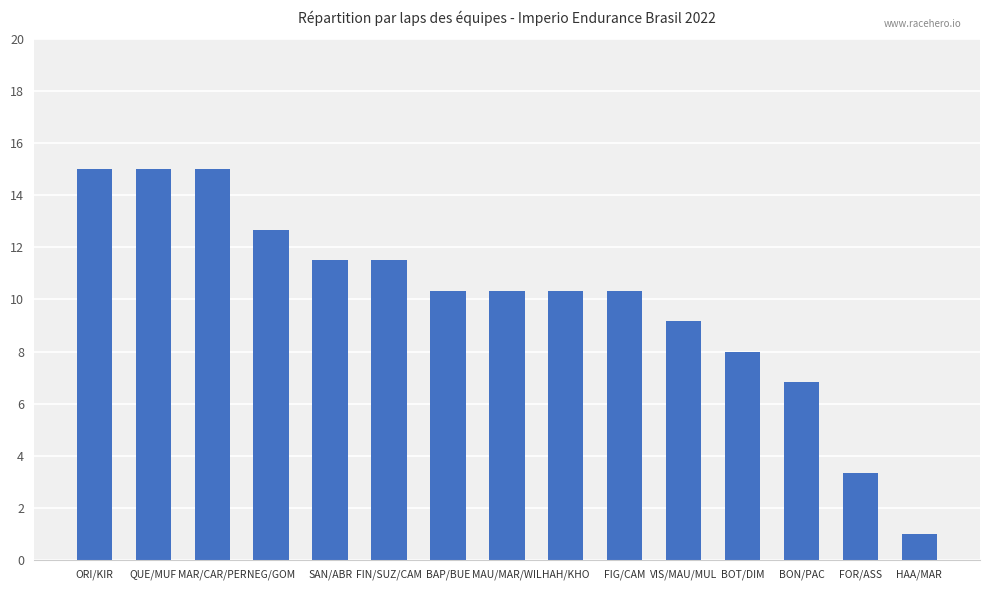

Where is the data nearest to the value 8?

BOT/DIM